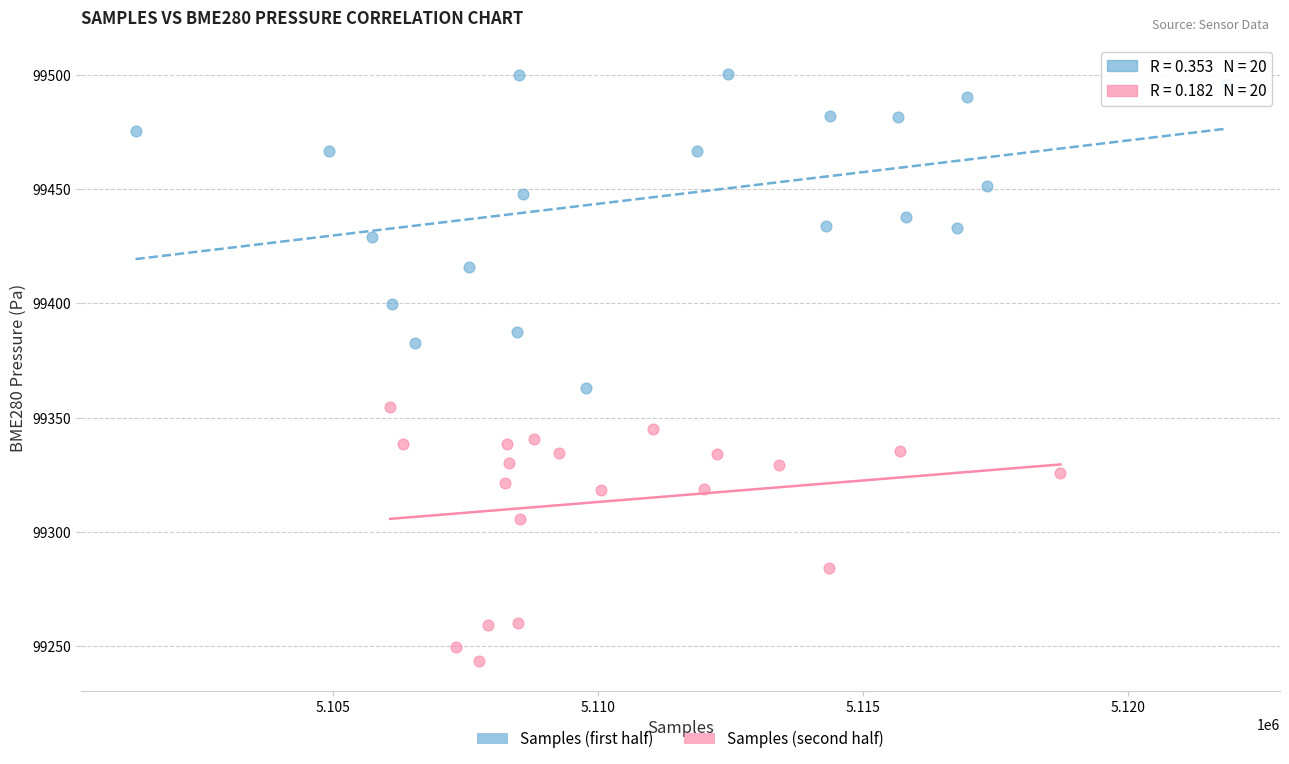

Which series has the largest Y range (max minus min)?

Samples (first half)